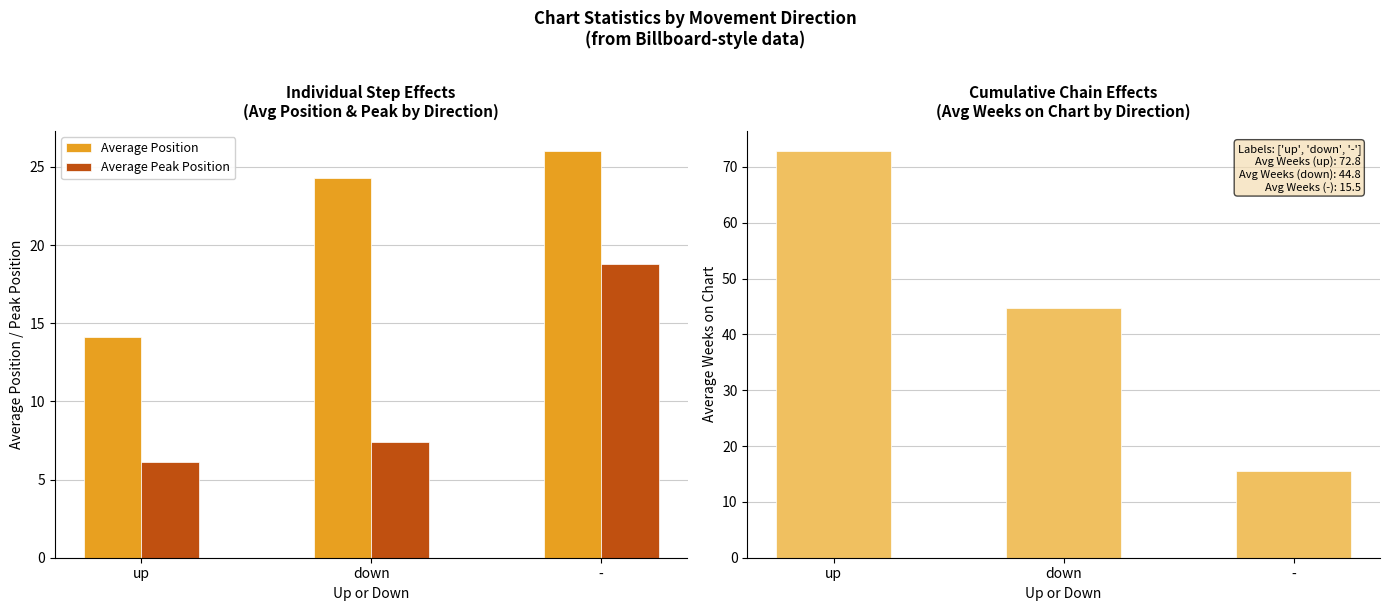

Does the chart contain any negative values?

No